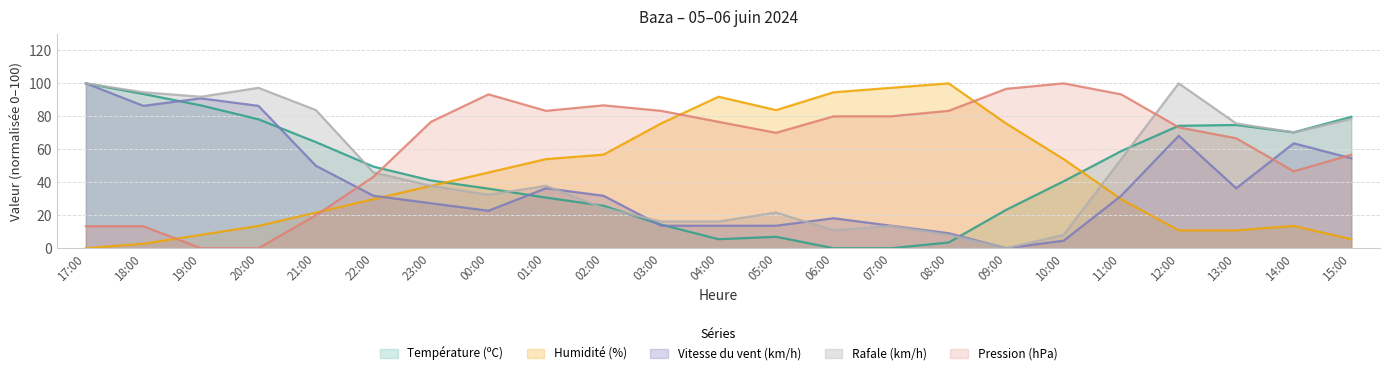

In Rafale (km/h), how many points are higher than both neighbors (excluding endpoints)?

5